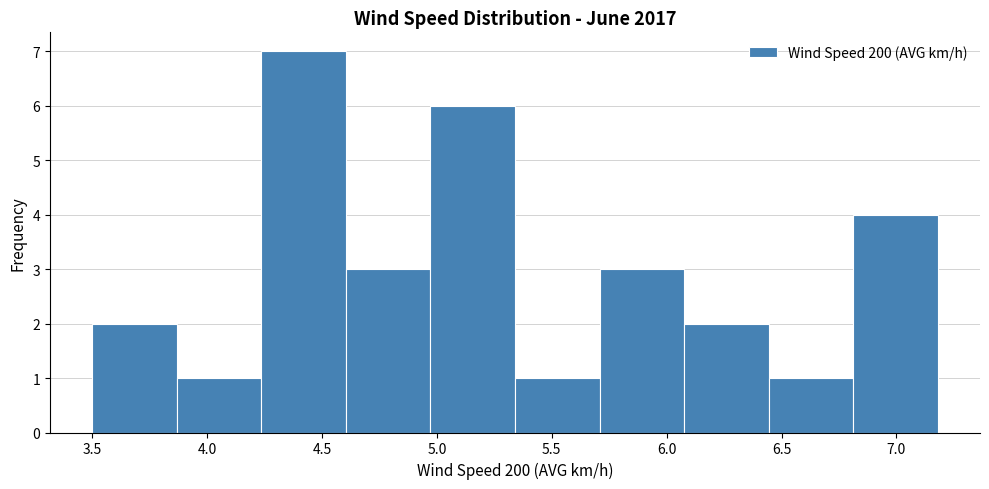

Reading left to right, list every bar in this chart as the range it spans on the x-axis followed by its height. Neither the bar edges nor the heights are printed on the chart, so give them approximately, as read against the axes.

3.50 to 3.85: 2
3.85 to 4.25: 1
4.25 to 4.60: 7
4.60 to 4.95: 3
4.95 to 5.35: 6
5.35 to 5.70: 1
5.70 to 6.10: 3
6.10 to 6.45: 2
6.45 to 6.80: 1
6.80 to 7.20: 4